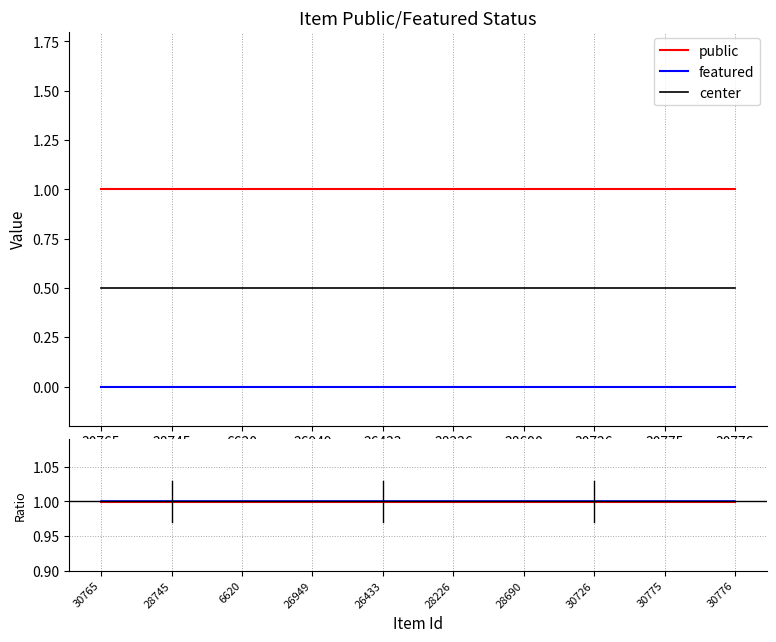

Which has a higher value, 28690 or 28226?

28690